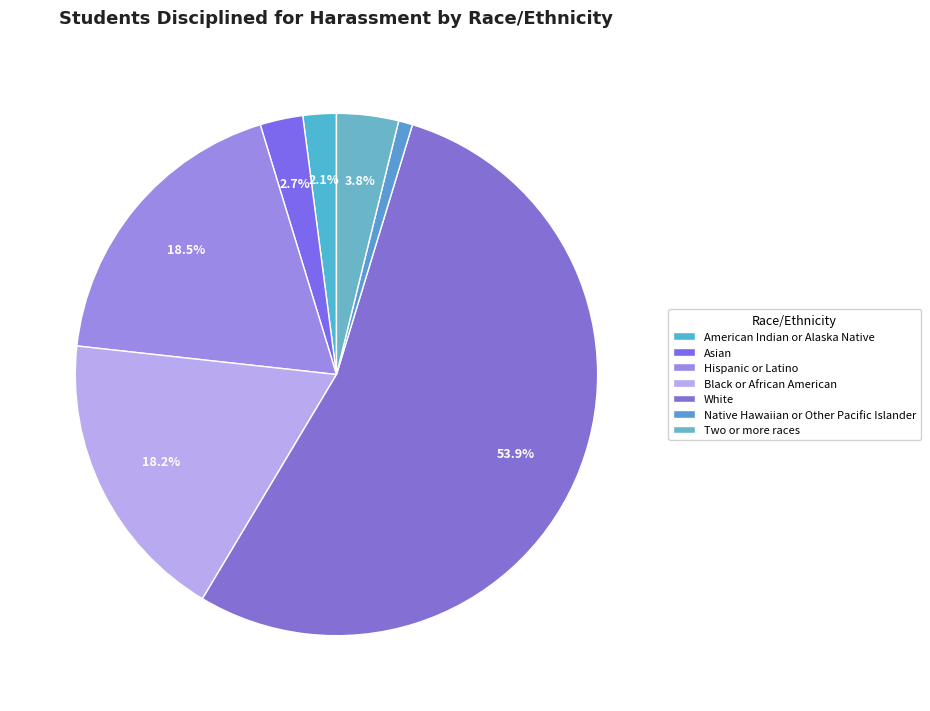

Does any single category account for the majority?

Yes